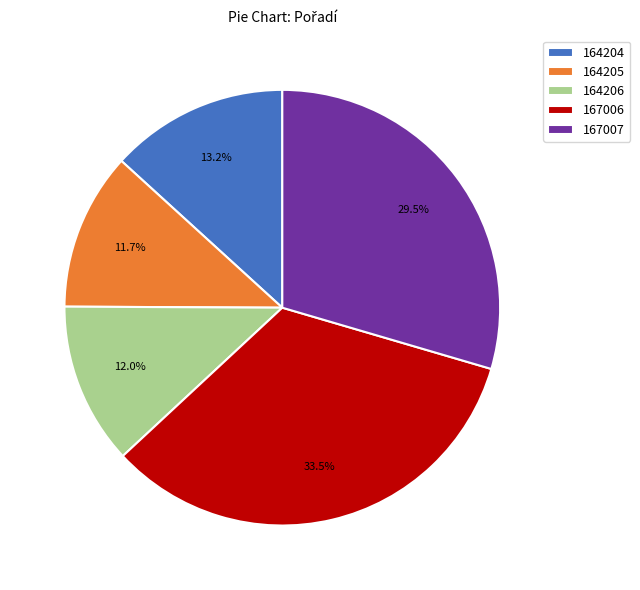

How many slices are in this pie chart?

5